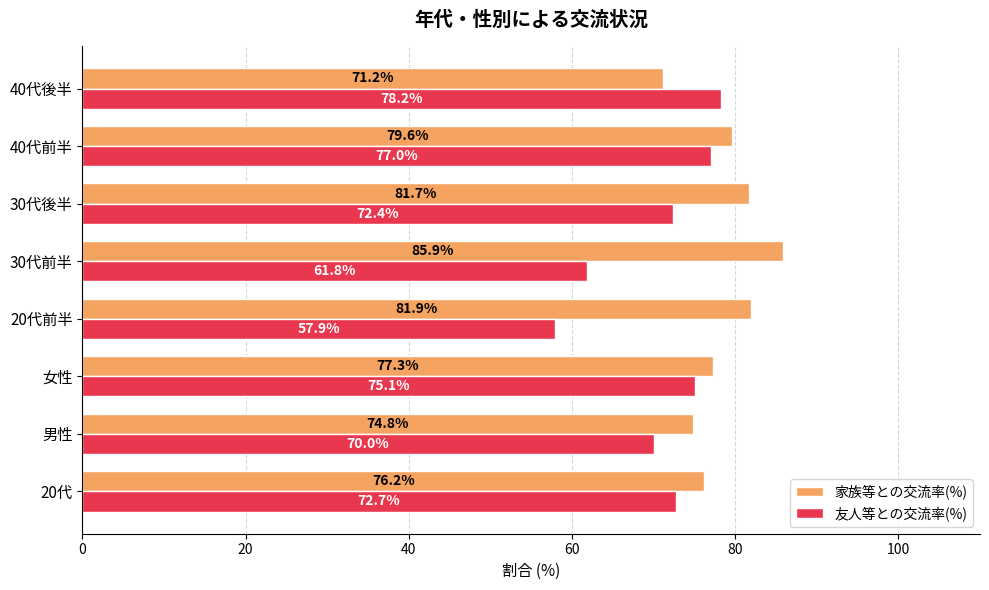

Which series changed the most between 20代 and 女性?

友人等との交流率(%)